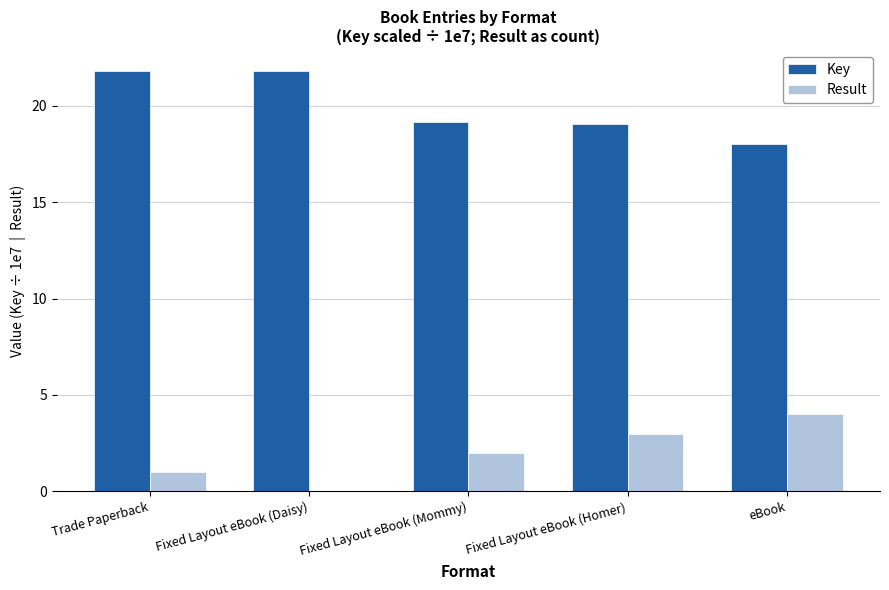

True or false: Result has a value of 1.7 at Fixed Layout eBook (Daisy).

False